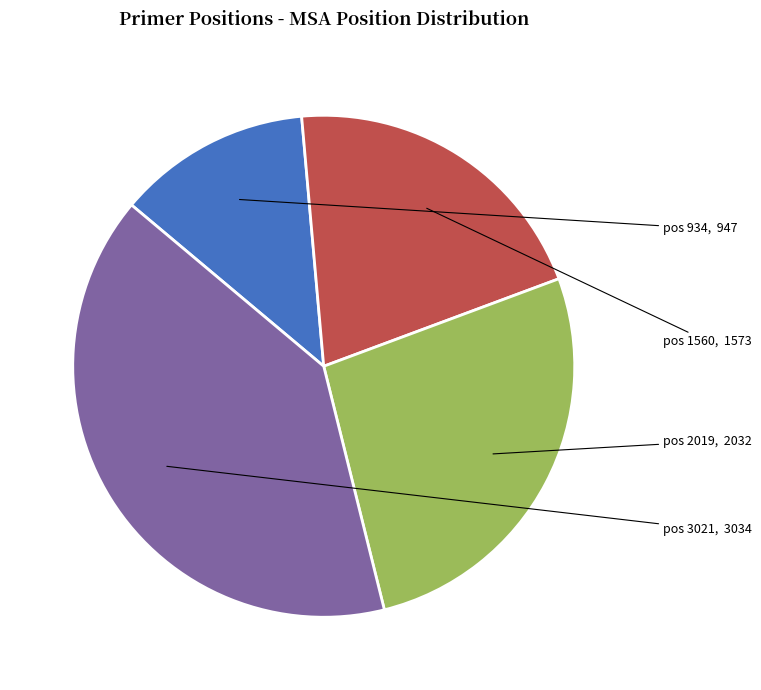

Which has a higher value, pos 2019 or pos 3021?

pos 3021